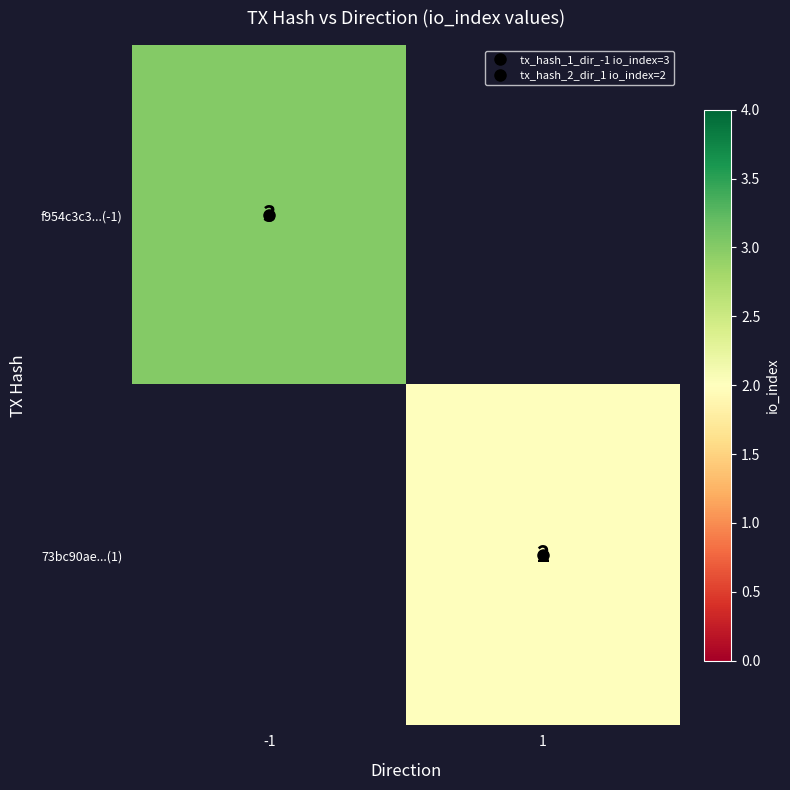

Rank the series by their maximum value, from lowest to highest.

73bc90ae...(1), f954c3c3...(-1)